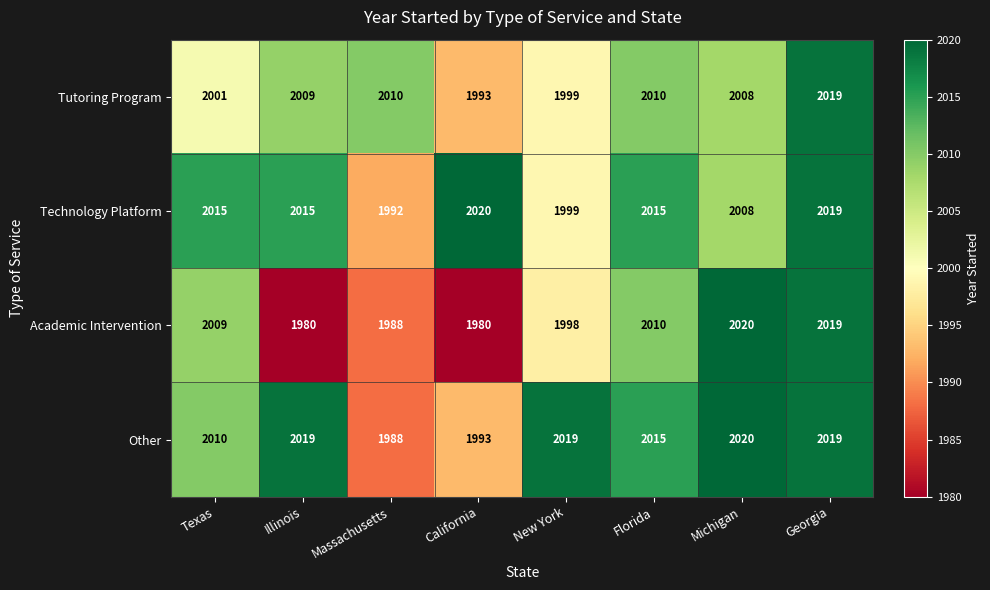

What is the average value of the Other series?

2010